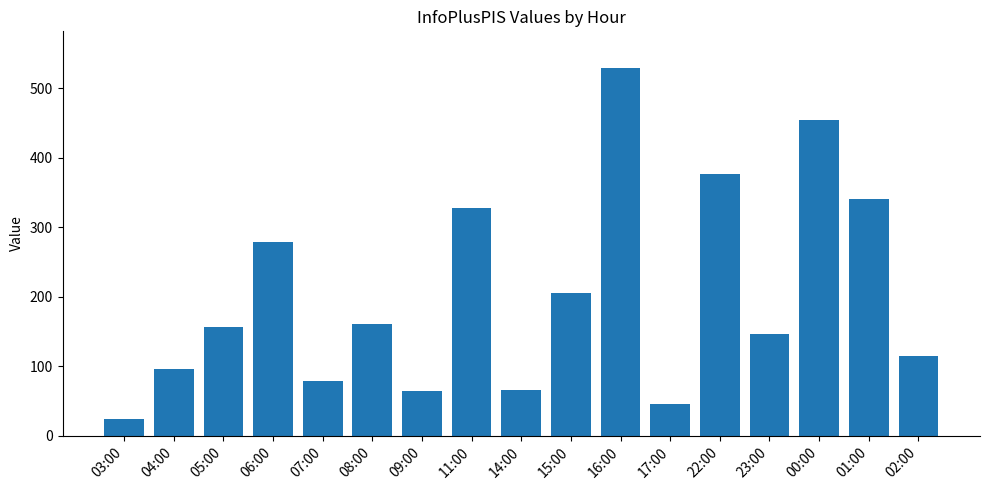

What is the approximate value at 00:00, to the nearest 10?

460